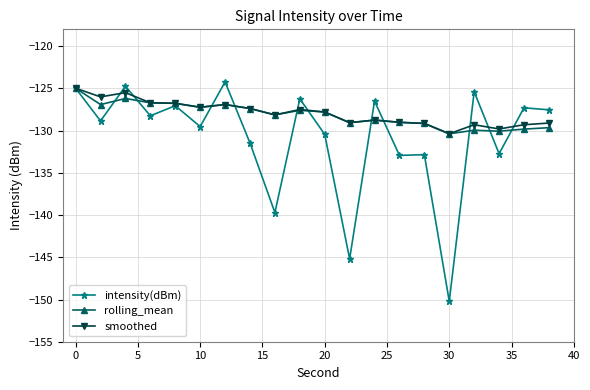

What is the minimum value for intensity(dBm)?

-150.2